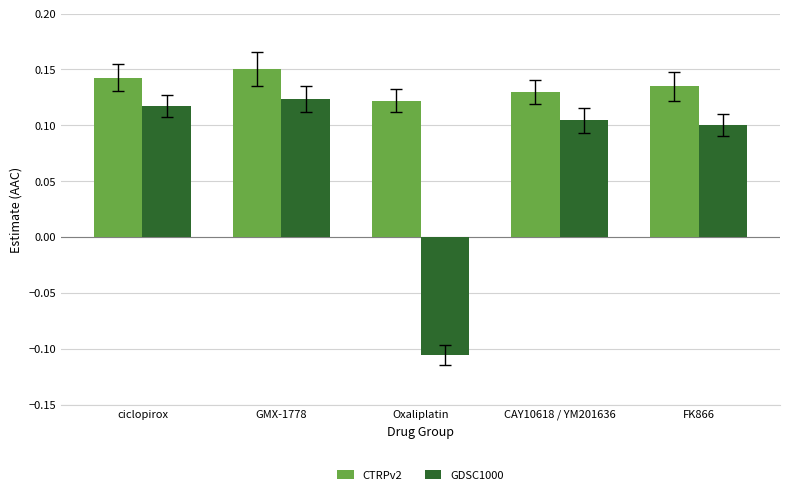

At ciclopirox, list the series in order from smallest to largest.

GDSC1000, CTRPv2